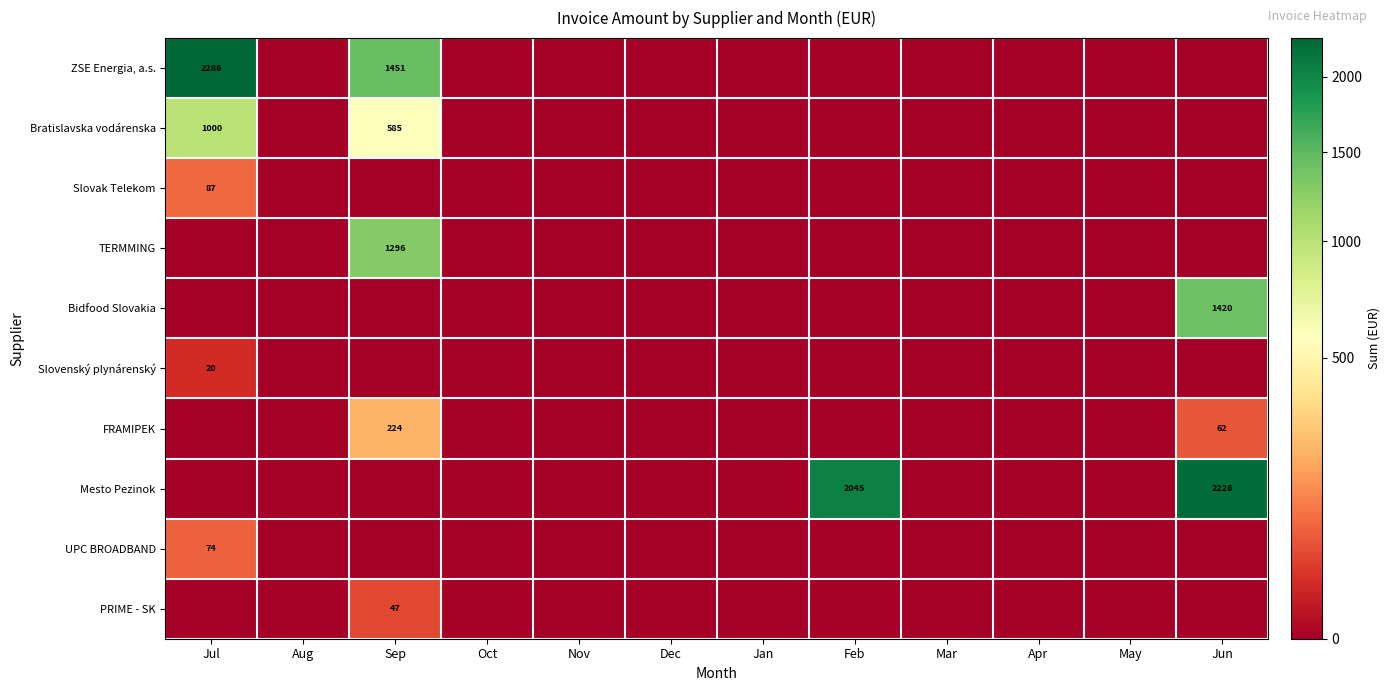

At how many categories does at least one series exceed 966?

4